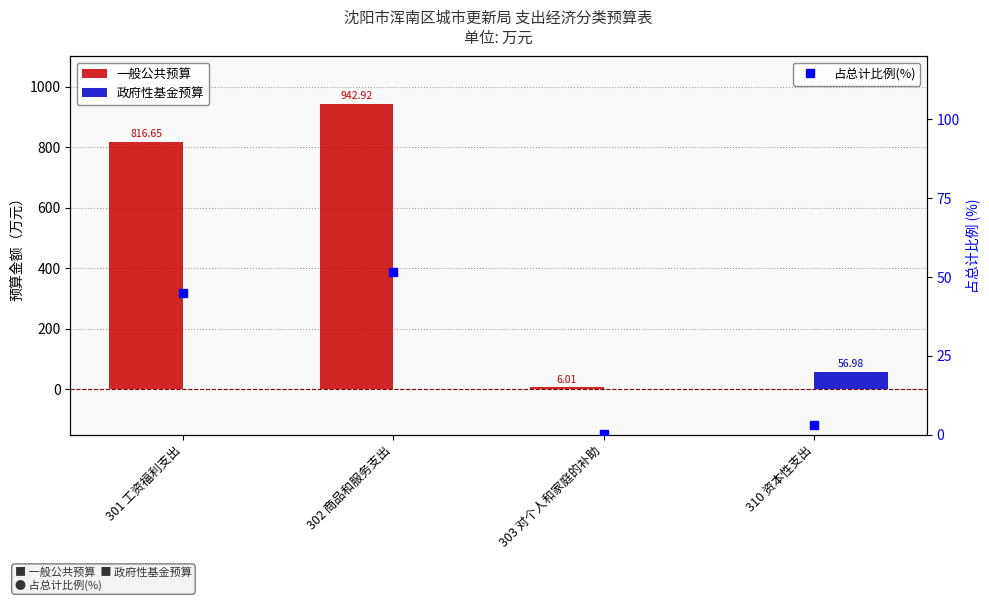

How many values in the 占总计比例(%) series are below 44?

2